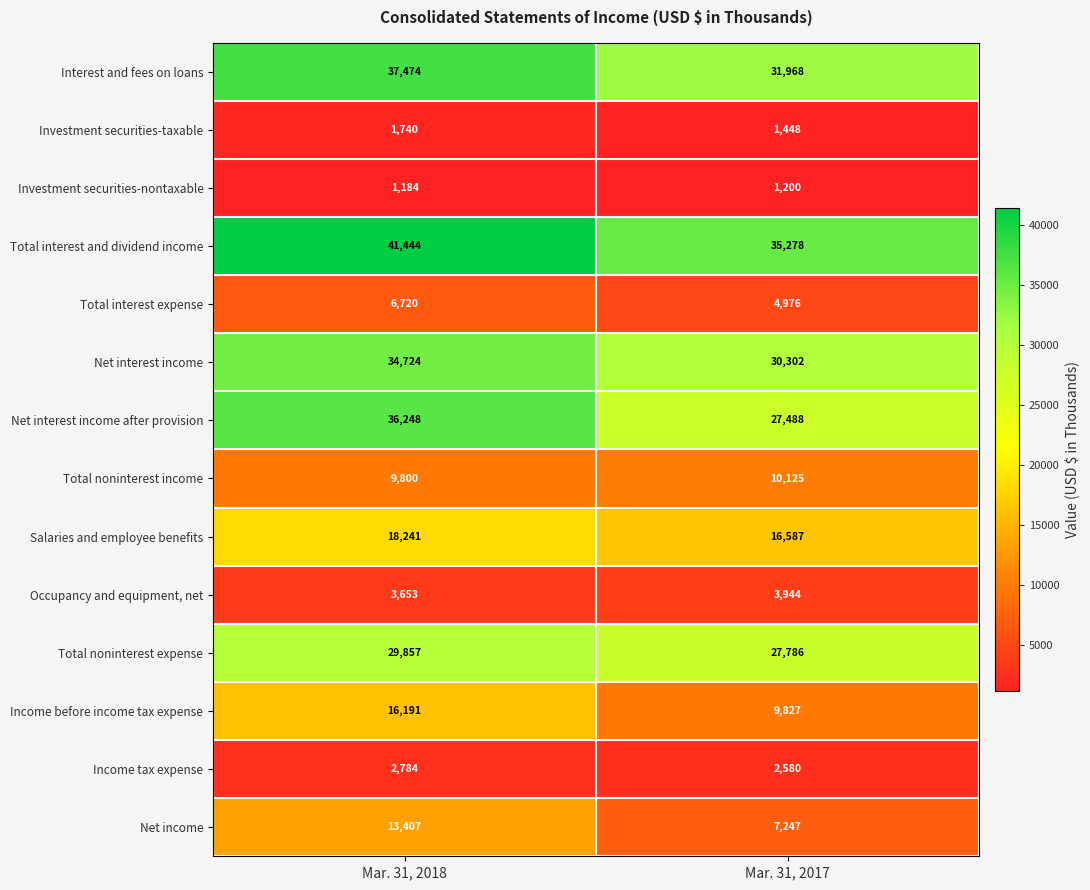

Count the number of categories in the chart.

2